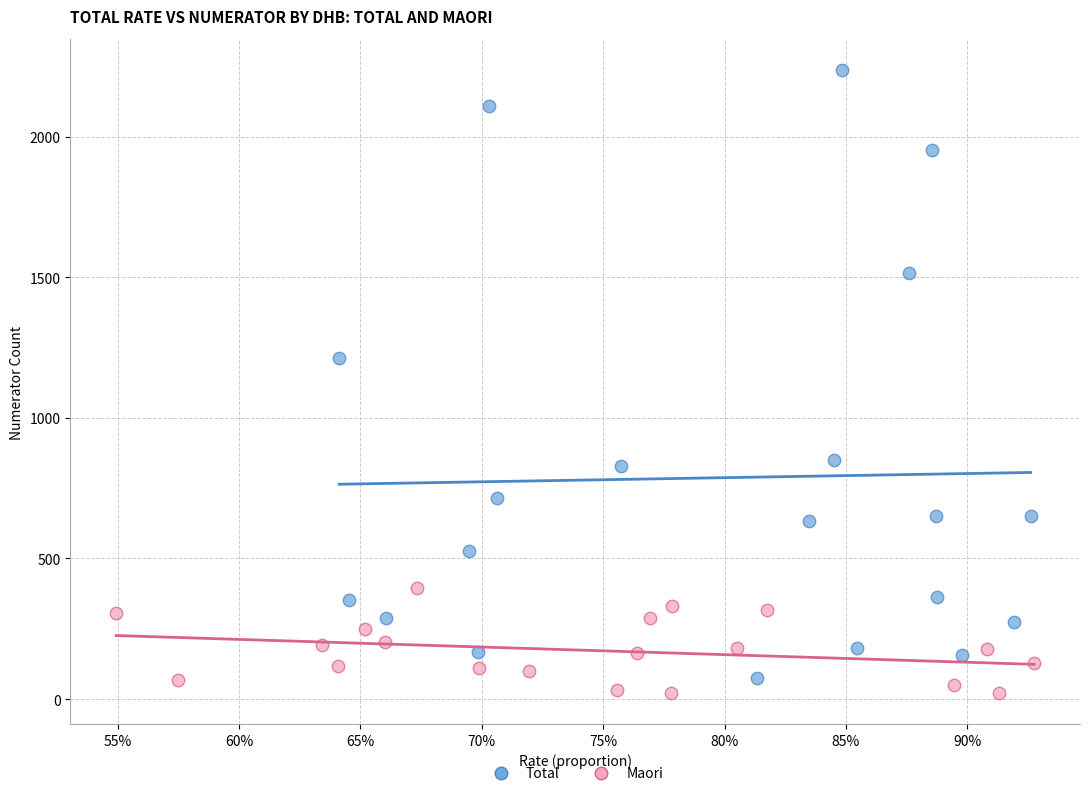

Which series has the largest Y range (max minus min)?

Total